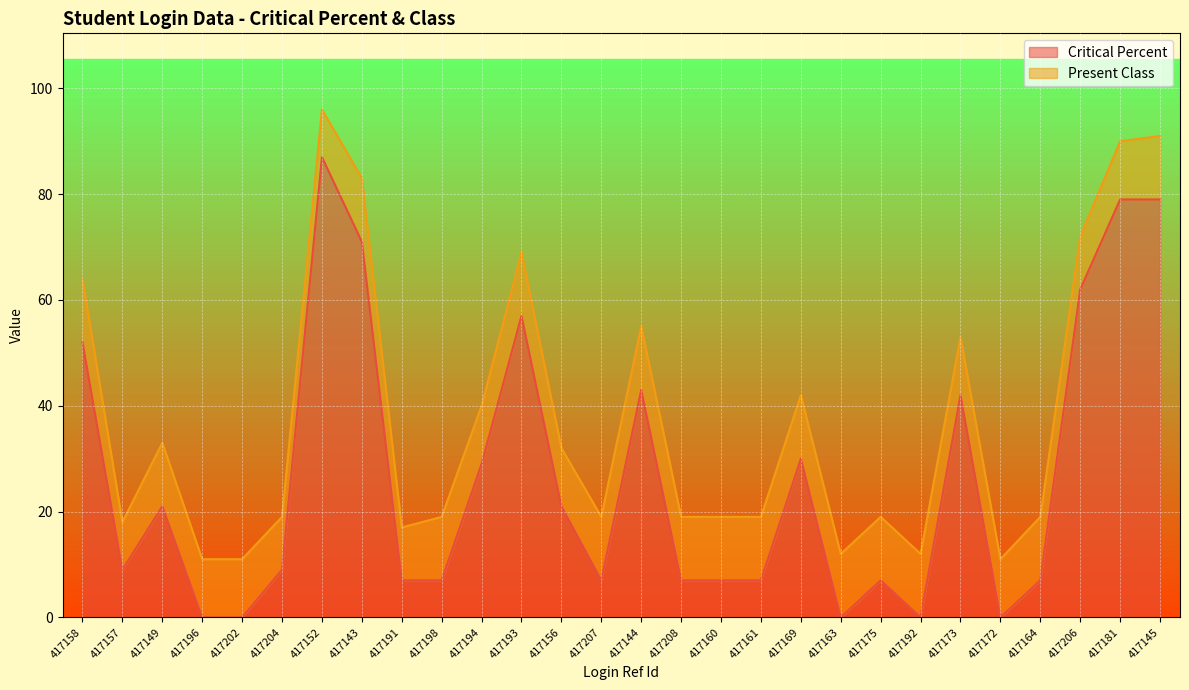

Reading left to right, extract all data points from this chart.

52	9	21	0	0	9	87	71	7	7	29	57	21	7	43	7	7	7	30	0	7	0	42	0	7	62	79	79